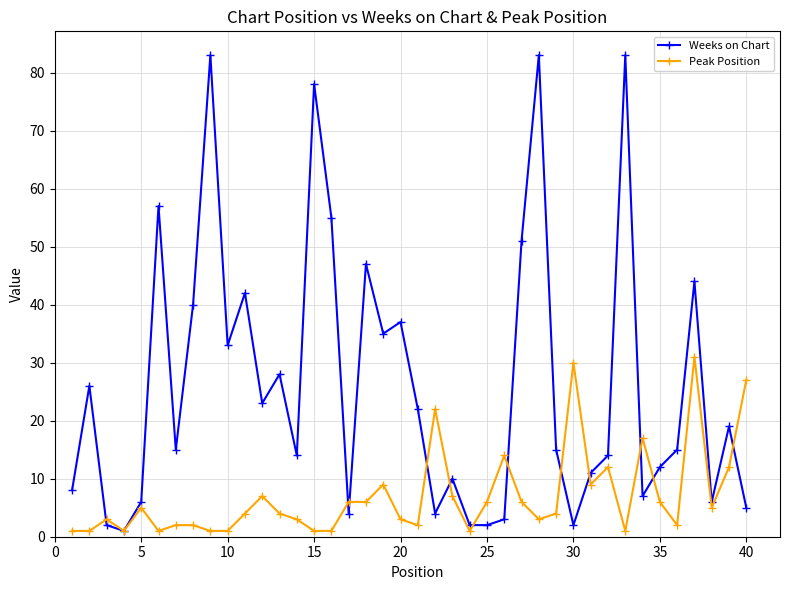

Which series has the widest spread of values?

Weeks on Chart